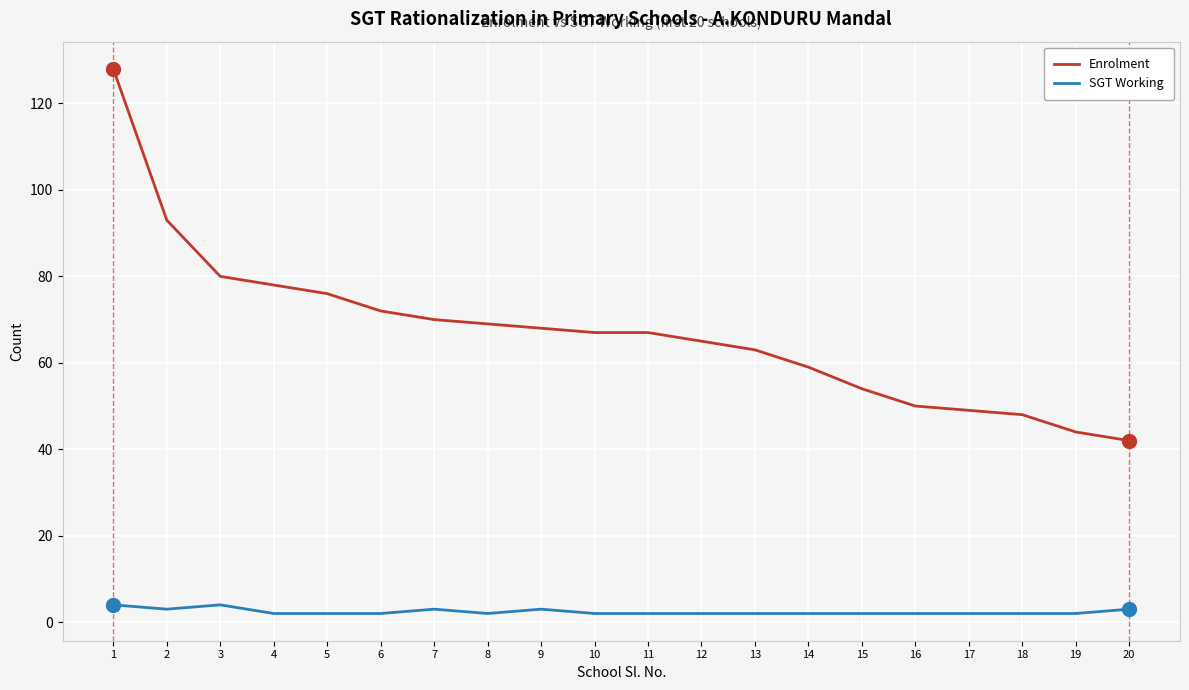

Reading right to left, extract all data points from this chart.

Enrolment: 20=42	19=44	18=48	17=49	16=50	15=54	14=59	13=63	12=65	11=67	10=67	9=68	8=69	7=70	6=72	5=76	4=78	3=80	2=93	1=128
SGT Working: 20=3	19=2	18=2	17=2	16=2	15=2	14=2	13=2	12=2	11=2	10=2	9=3	8=2	7=3	6=2	5=2	4=2	3=4	2=3	1=4